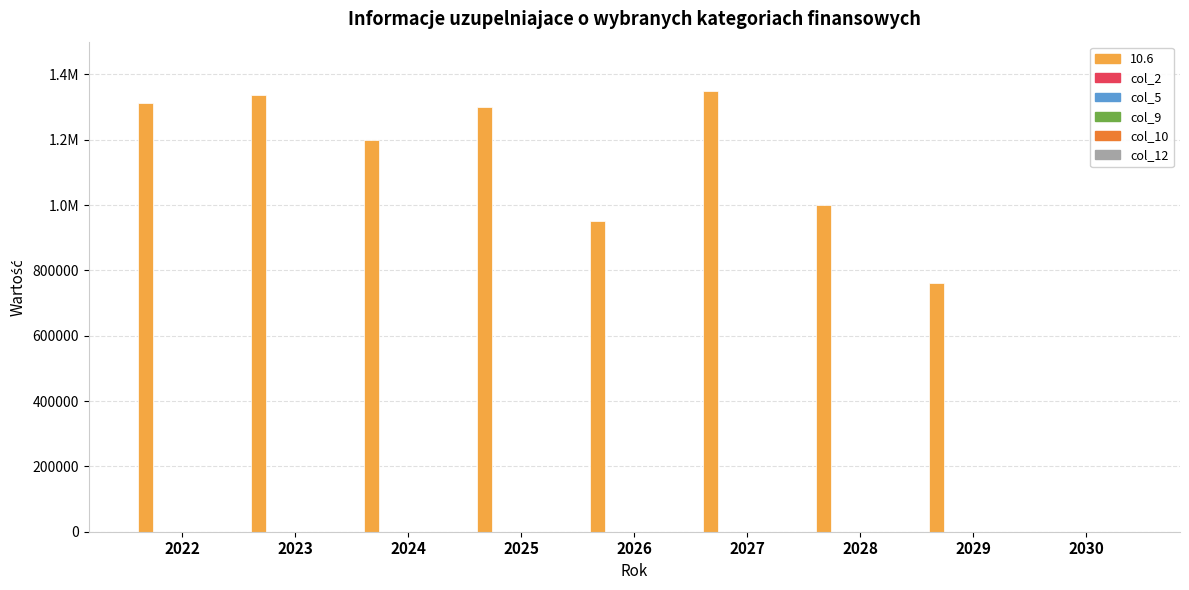

Reading left to right, transcribe all the data shown in this chart.

10.6: 2022=1312008.2	2023=1336000.0	2024=1200000.0	2025=1300000.0	2026=950000.0	2027=1350000.0	2028=1000000.0	2029=760000.0	2030=0.0
col_2: 2022=0.0	2023=0.0	2024=0.0	2025=0.0	2026=0.0	2027=0.0	2028=0.0	2029=0.0	2030=0.0
col_5: 2022=0.0	2023=0.0	2024=0.0	2025=0.0	2026=0.0	2027=0.0	2028=0.0	2029=0.0	2030=0.0
col_9: 2022=0.0	2023=0.0	2024=0.0	2025=0.0	2026=0.0	2027=0.0	2028=0.0	2029=0.0	2030=0.0
col_10: 2022=0.0	2023=0.0	2024=0.0	2025=0.0	2026=0.0	2027=0.0	2028=0.0	2029=0.0	2030=0.0
col_12: 2022=0.0	2023=0.0	2024=0.0	2025=0.0	2026=0.0	2027=0.0	2028=0.0	2029=0.0	2030=0.0